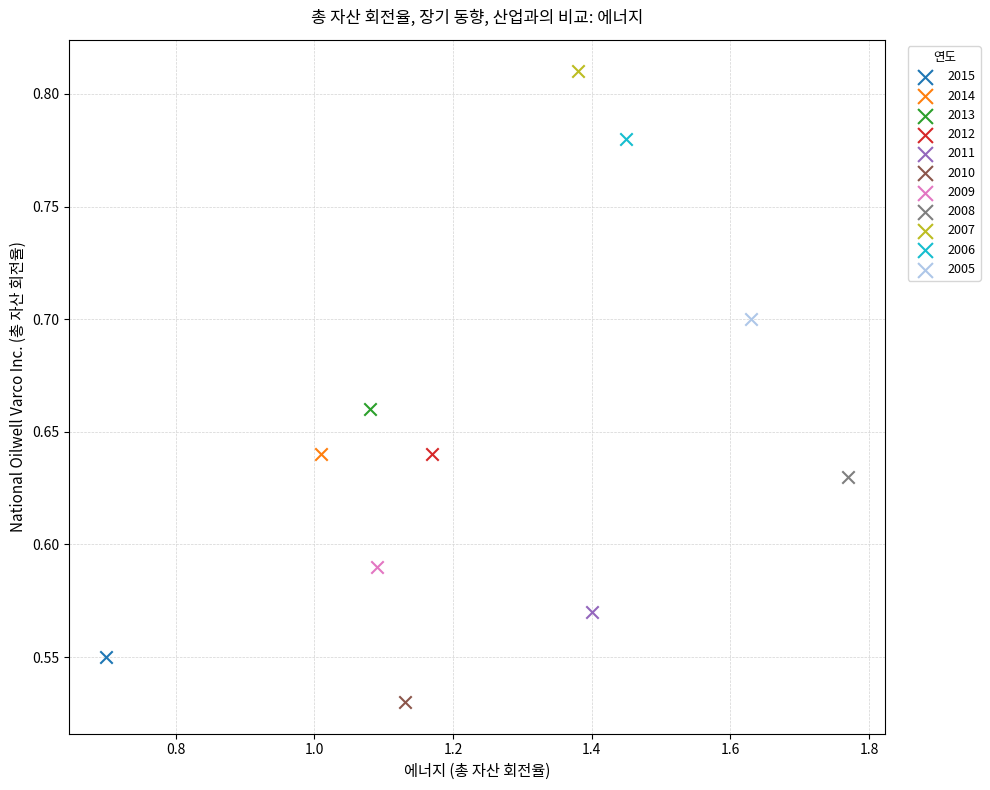

What are all the series names shown in the legend?

2015, 2014, 2013, 2012, 2011, 2010, 2009, 2008, 2007, 2006, 2005